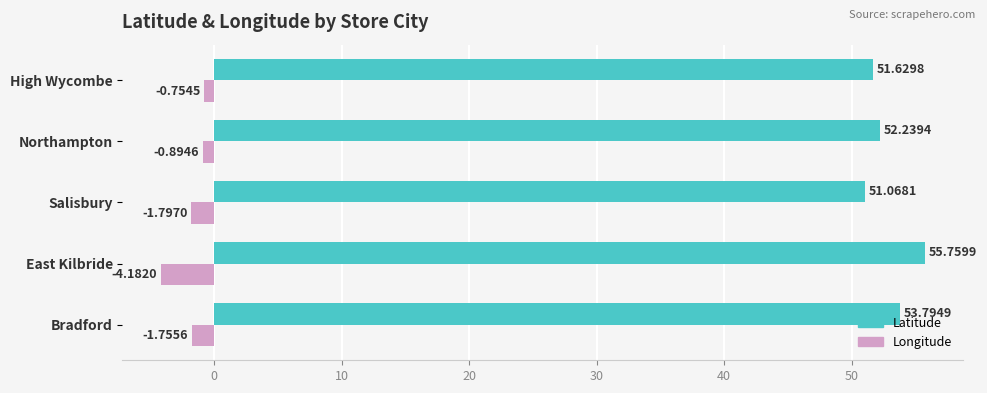

Rank the series by their average value, from highest to lowest.

Latitude, Longitude